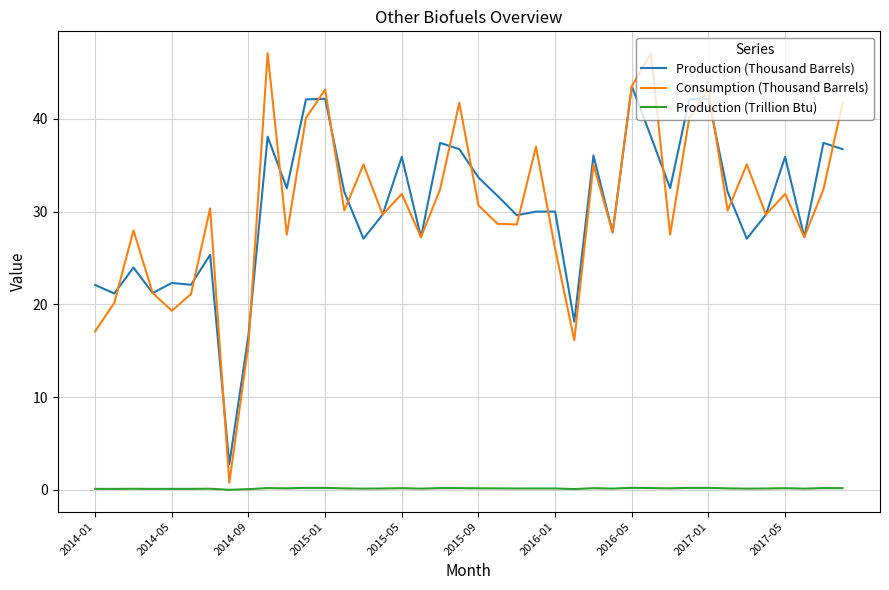

Which series has the widest spread of values?

Consumption (Thousand Barrels)